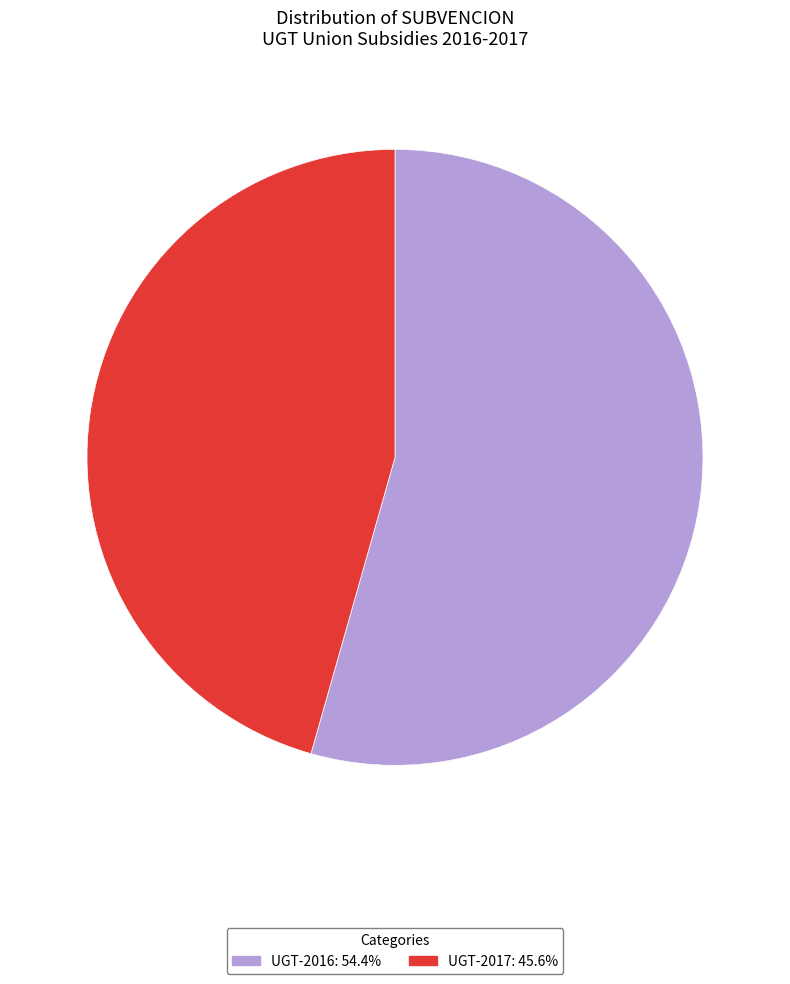

Does UGT-2017 represent more than half of the total?

No